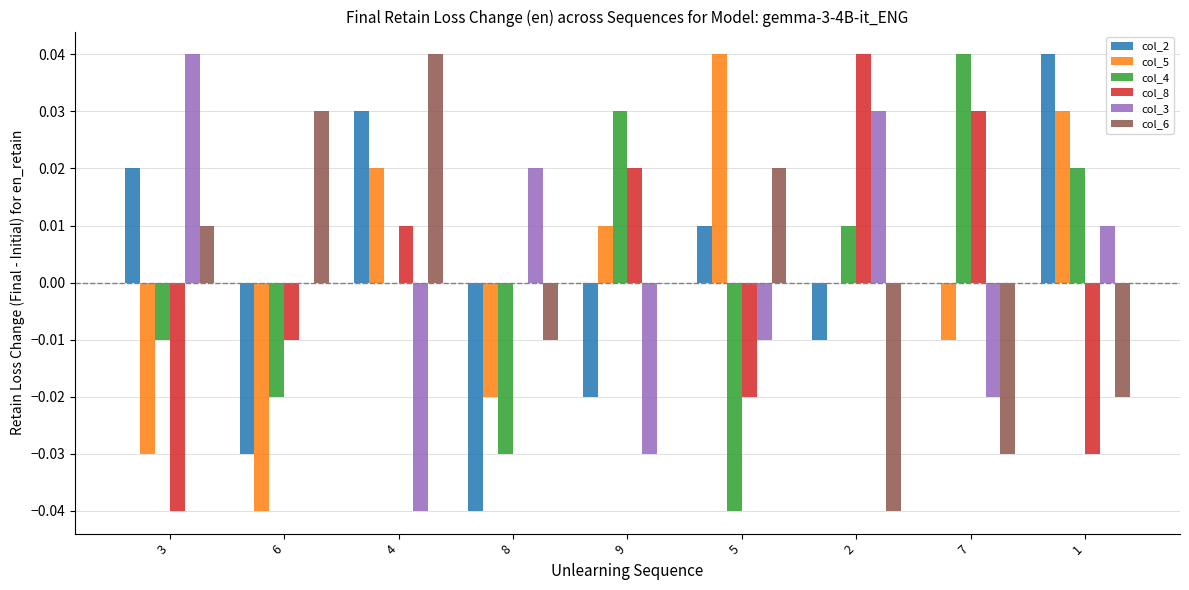

What is the total value across all series at 8?

-0.1